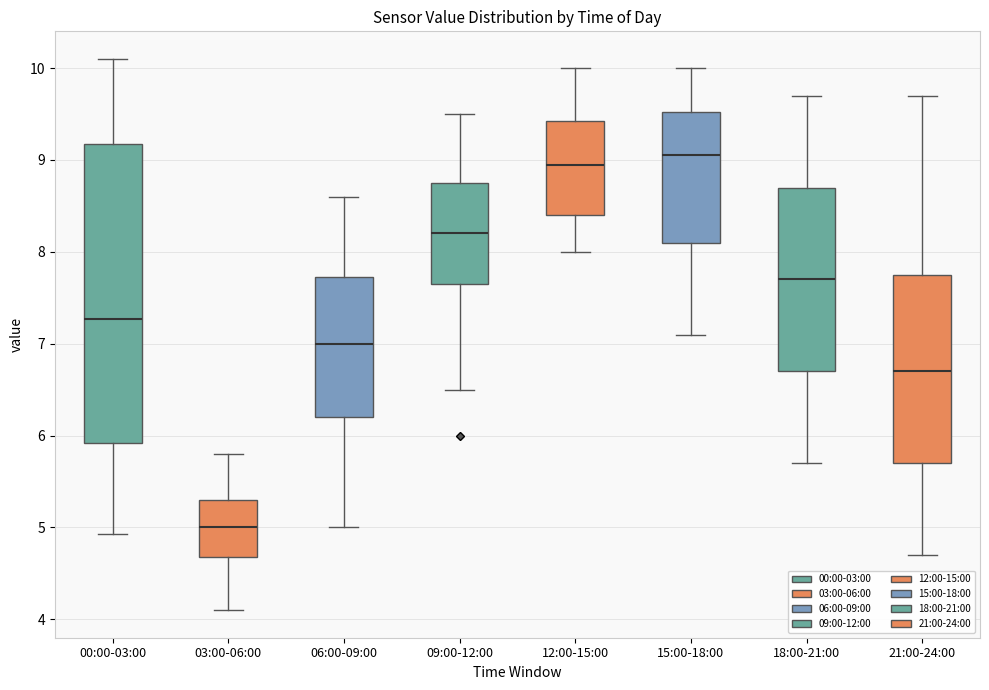

Which box is the tallest, from its lower edge to its upper edge?

00:00-03:00